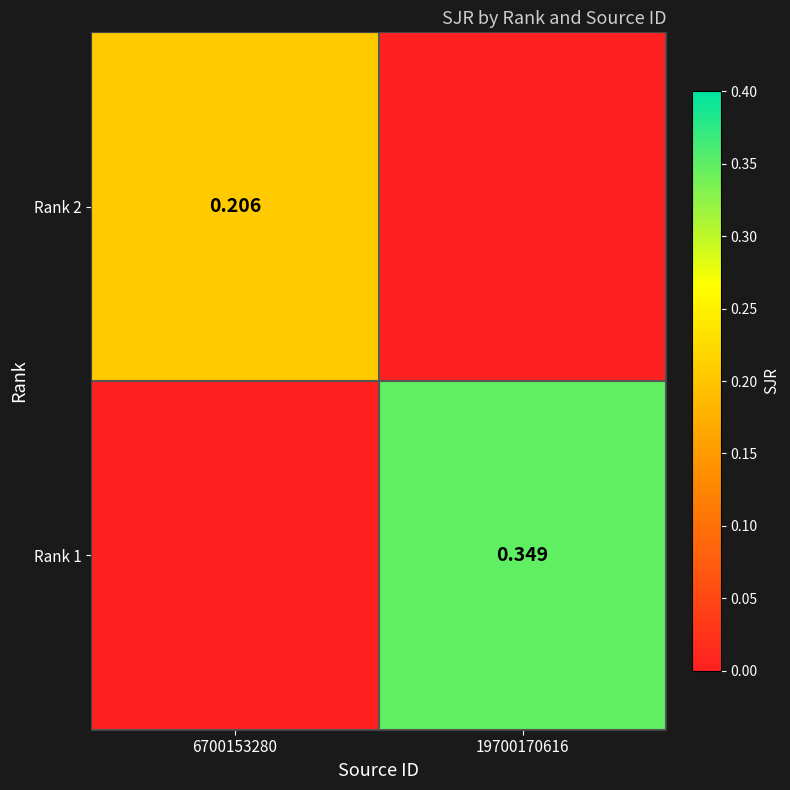

Count the number of categories in the chart.

2